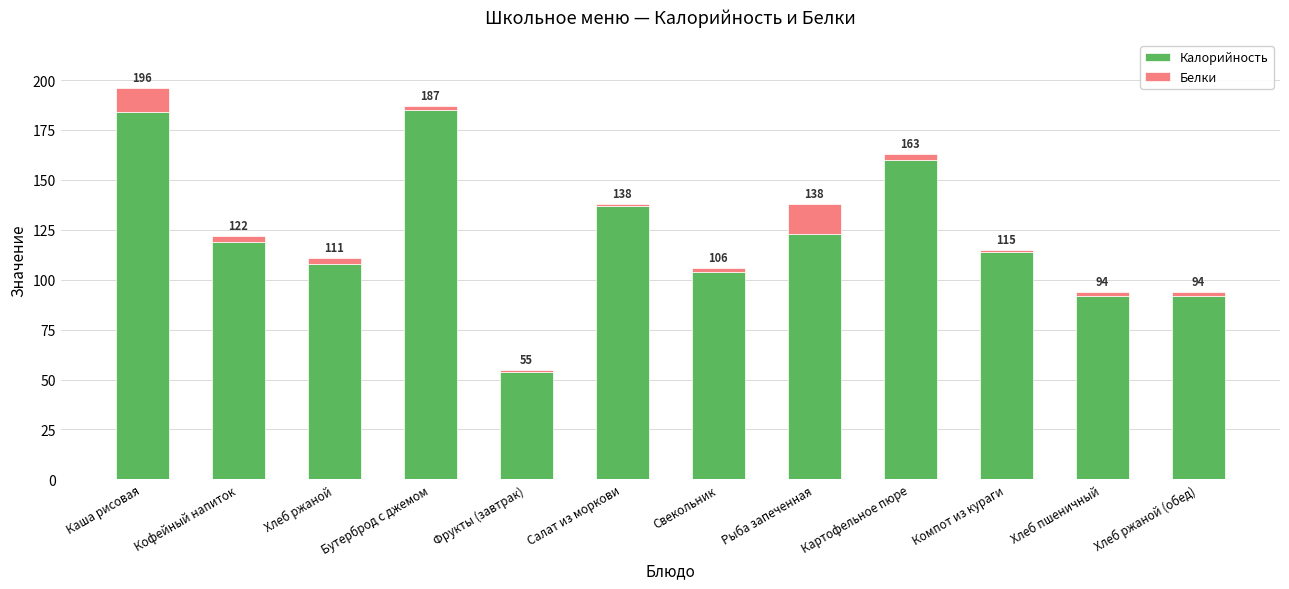

Between Кофейный напиток and Хлеб пшеничный, which is larger?

Кофейный напиток